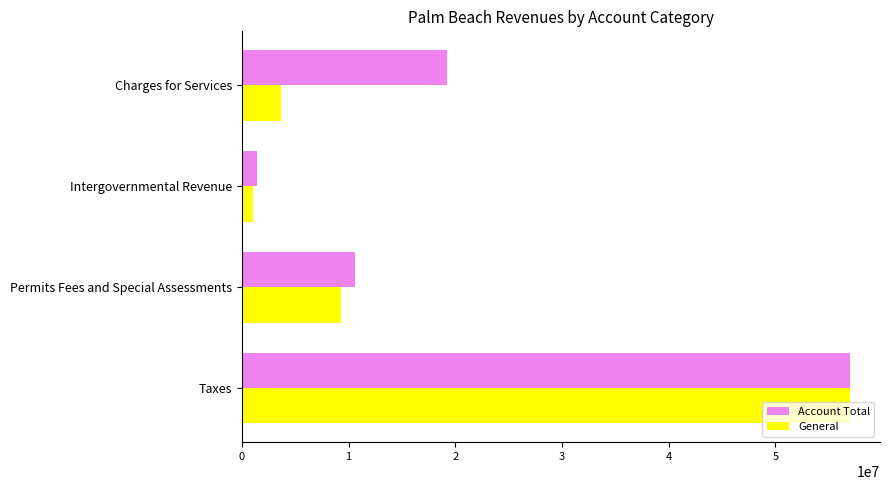

Which series has the largest total across all categories?

Account Total